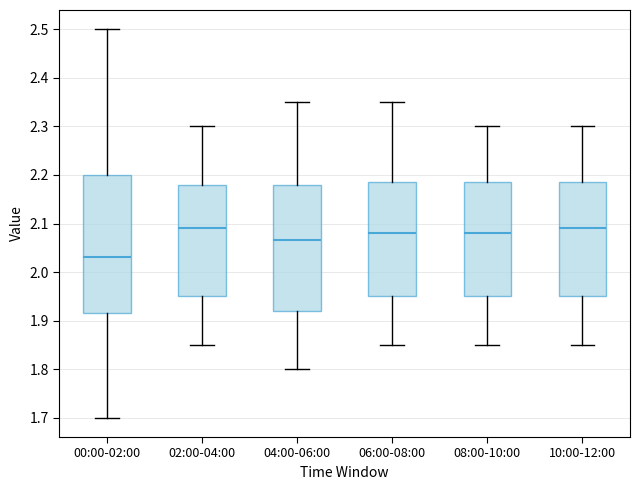

Which box's median line is the lowest?

00:00-02:00